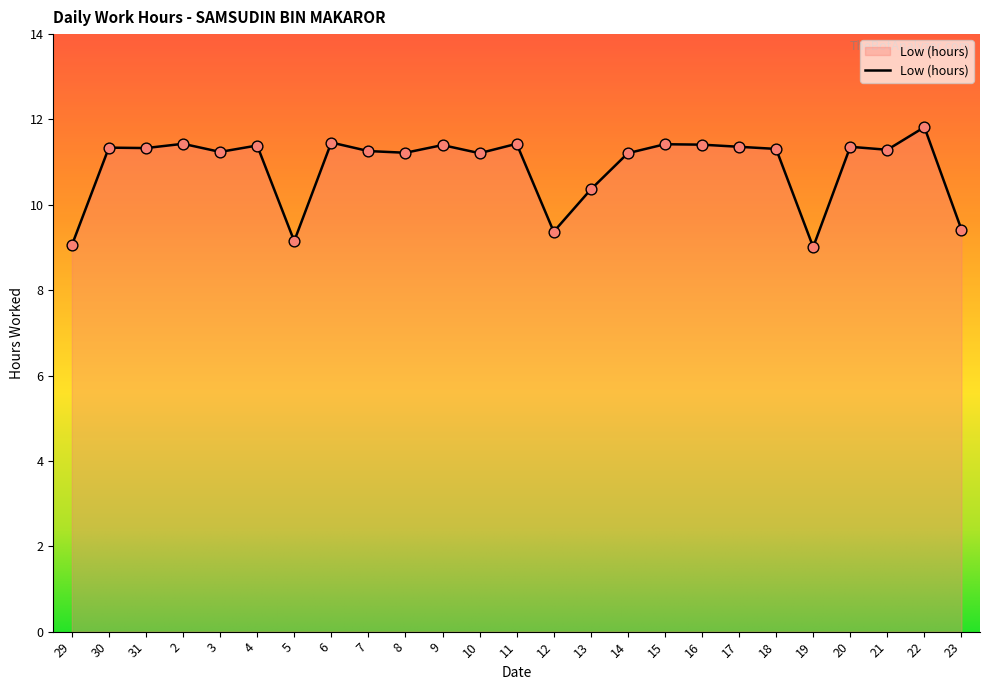

Which has a higher value, 19 or 6?

6